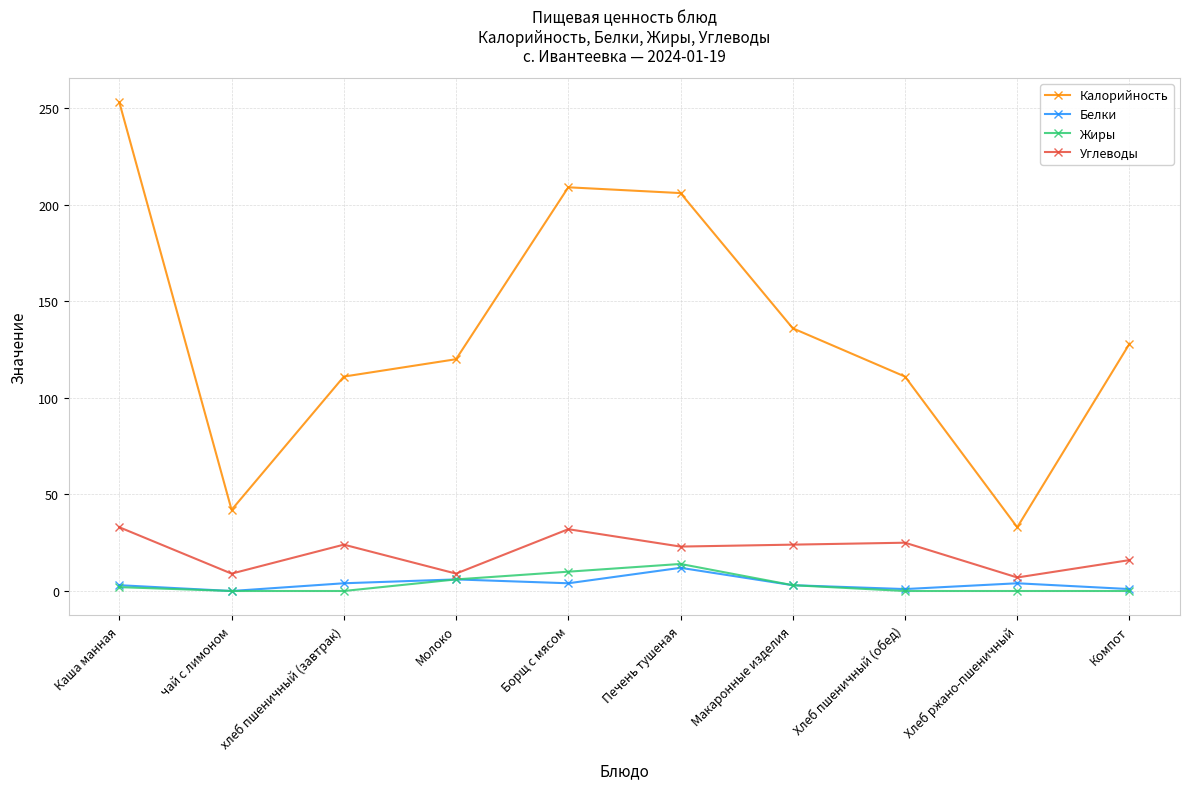

True or false: Жиры and Углеводы intersect in this chart.

False